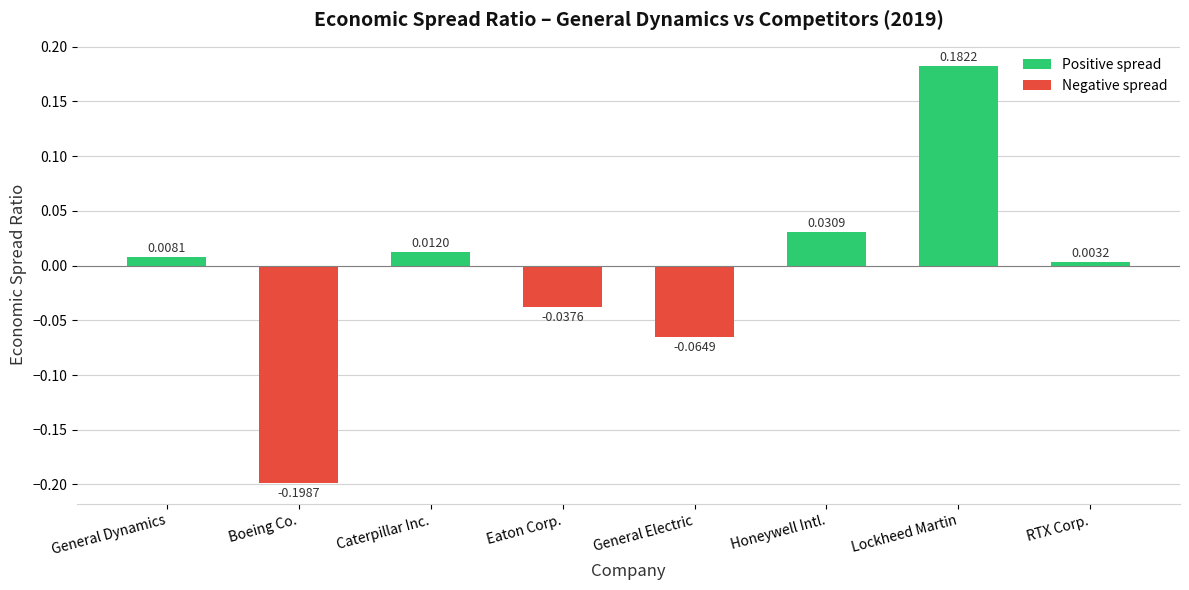

How many negative values are there?

3